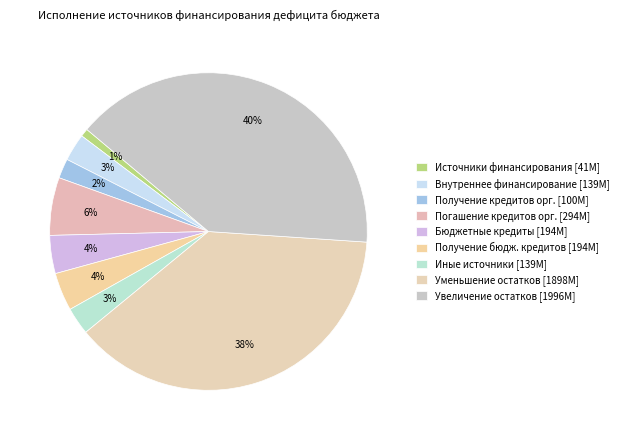

Which category has the biggest portion of the pie?

увеличение остатков средств